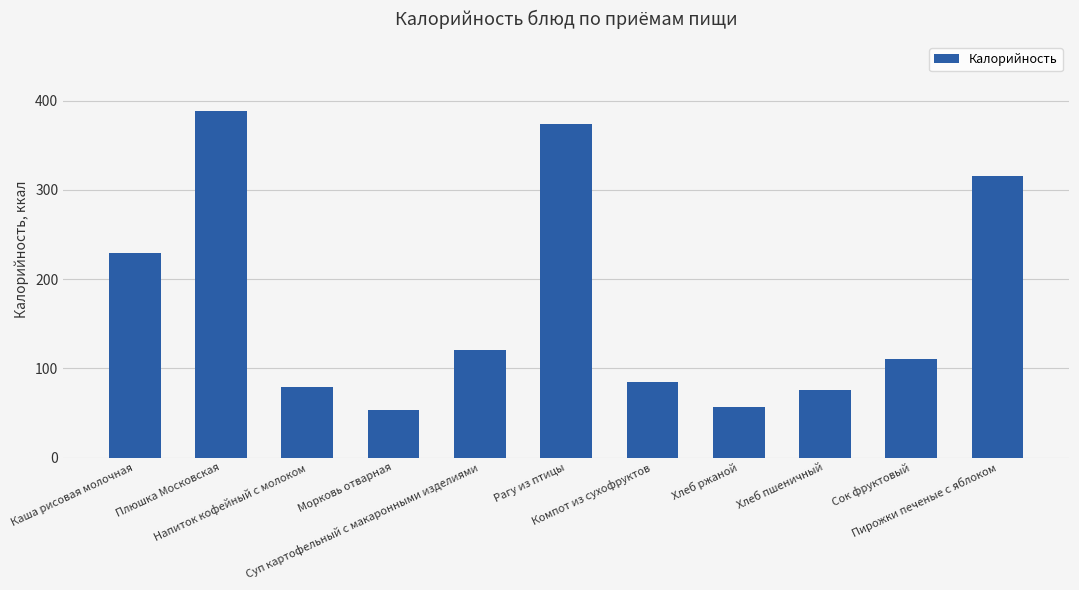

What is the change in value from Каша рисовая молочная to Напиток кофейный с молоком?

-150.4